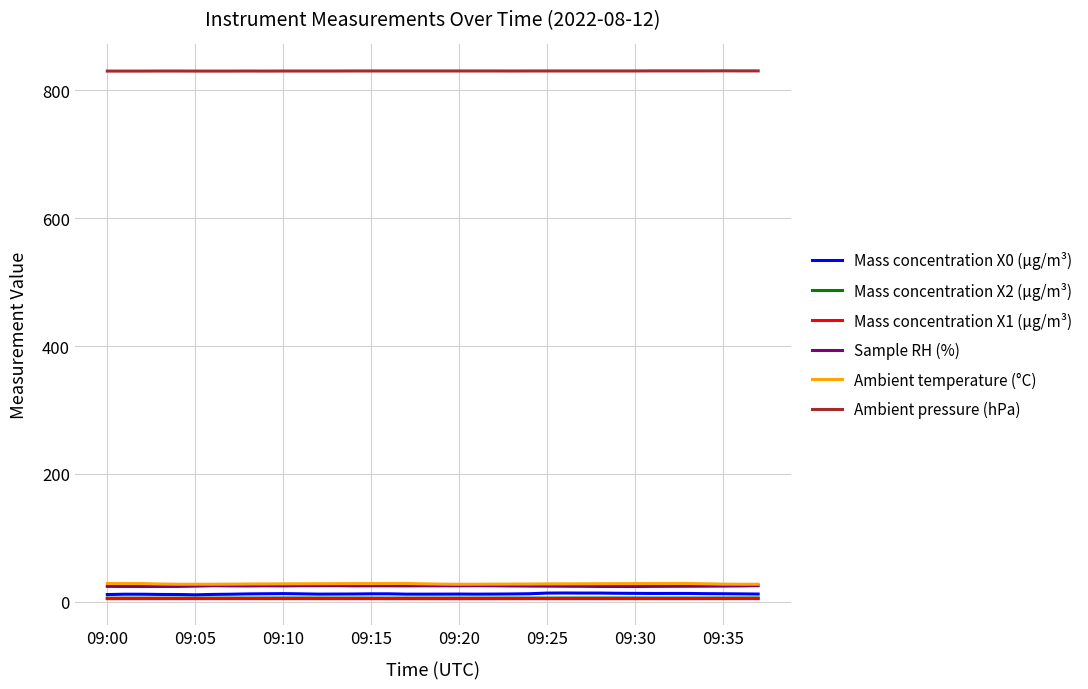

True or false: Mass concentration X0 (μg/m³) and Ambient pressure (hPa) intersect in this chart.

False